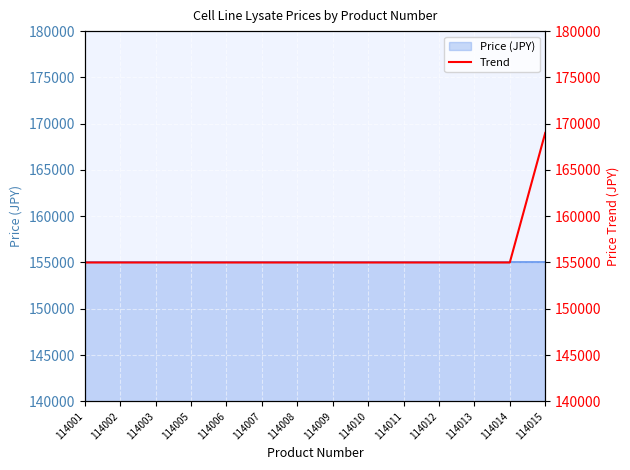

True or false: there are more than 0 points higher than both neighbors.

False